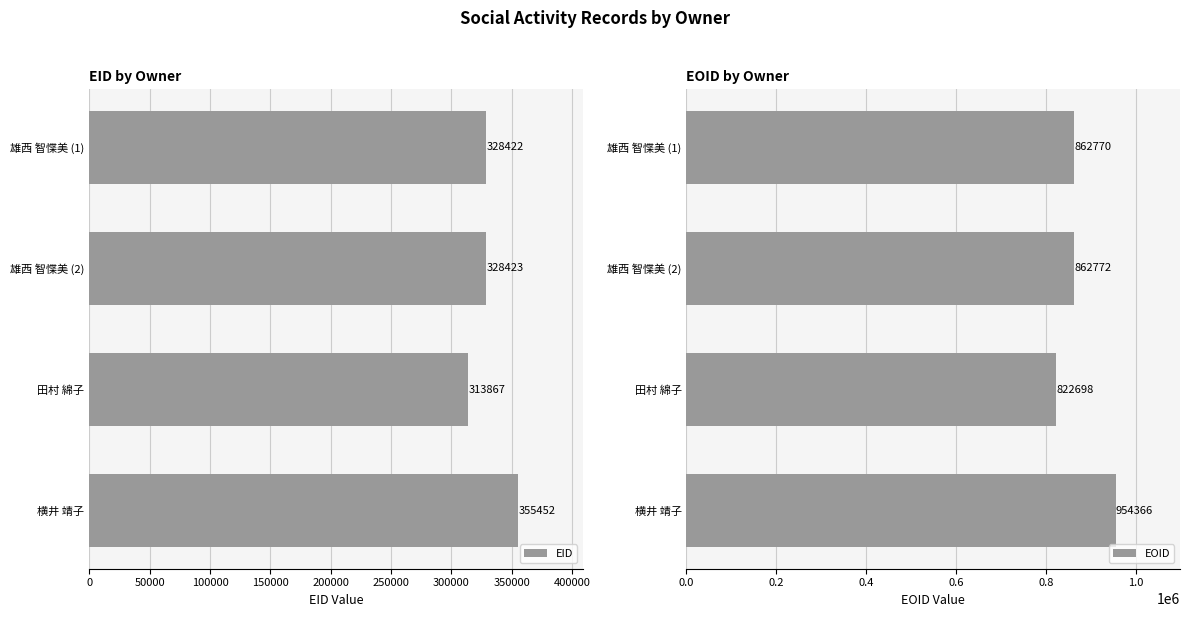

How many data points does each series have?

4